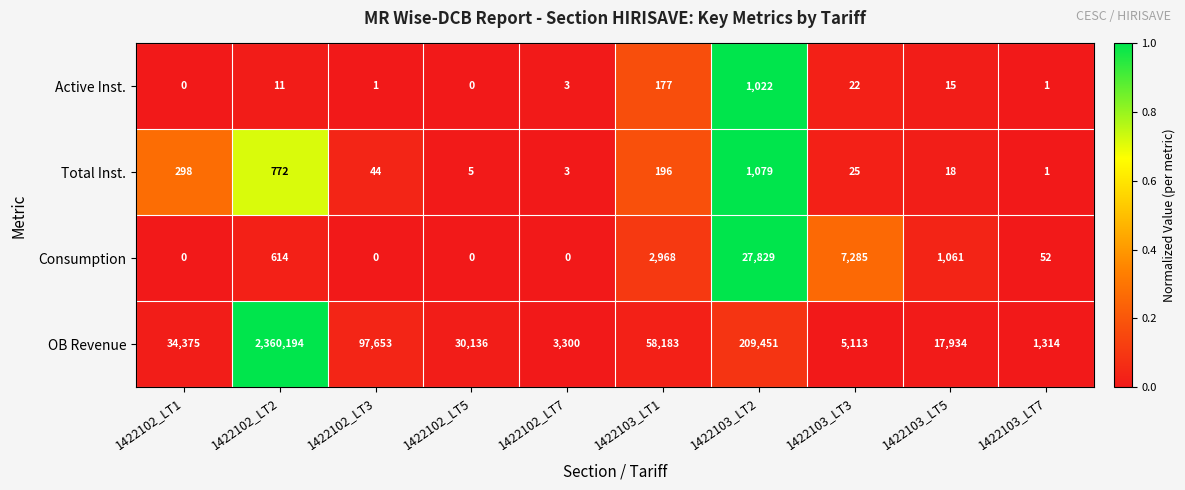

What is the greatest value displayed?

2360194